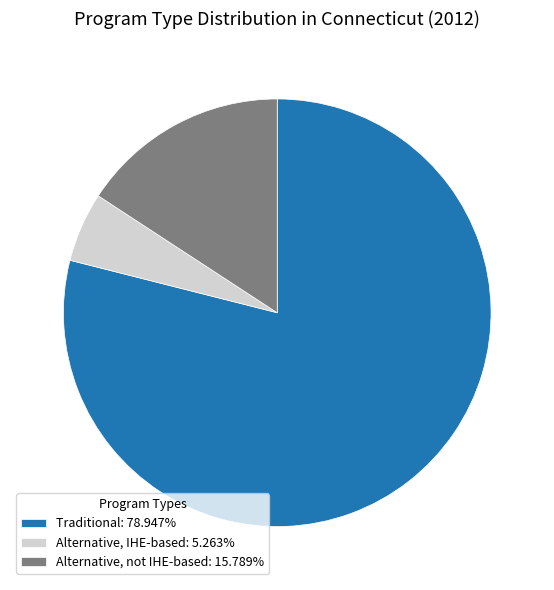

Is the sum of Traditional and Alternative, not IHE-based greater than half?

Yes